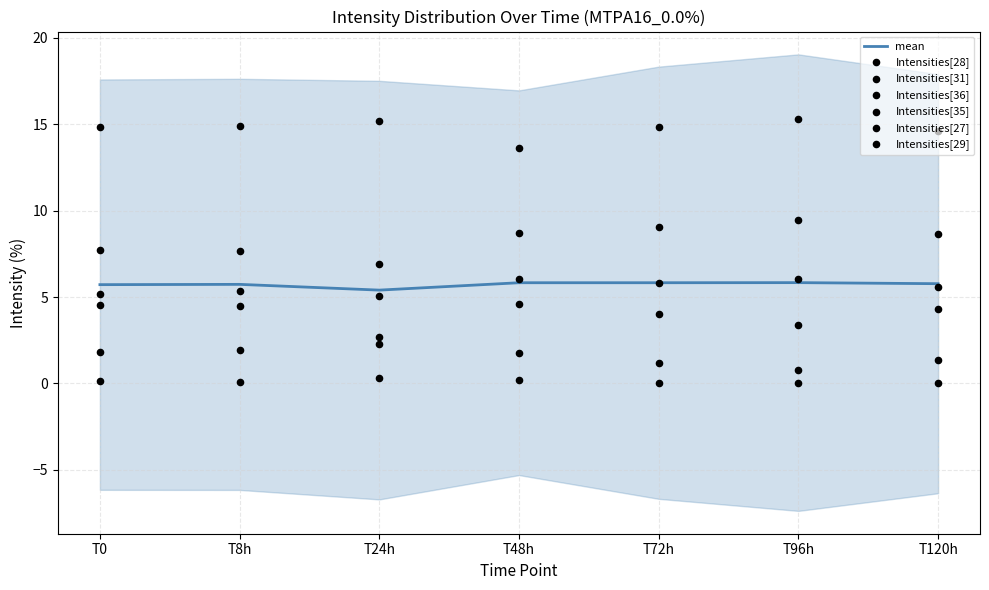

What is the total value across all series at T0?

34.3